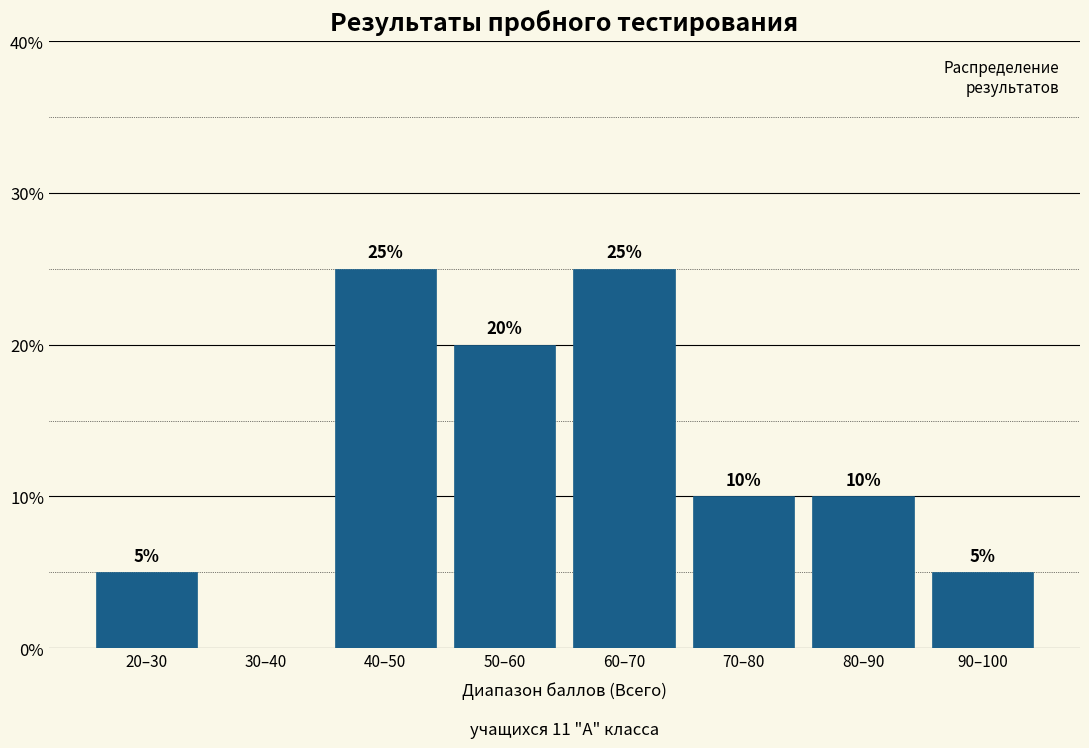

Reading left to right, list all the values displayed in this chart.

20–30=5	30–40=0	40–50=25	50–60=20	60–70=25	70–80=10	80–90=10	90–100=5